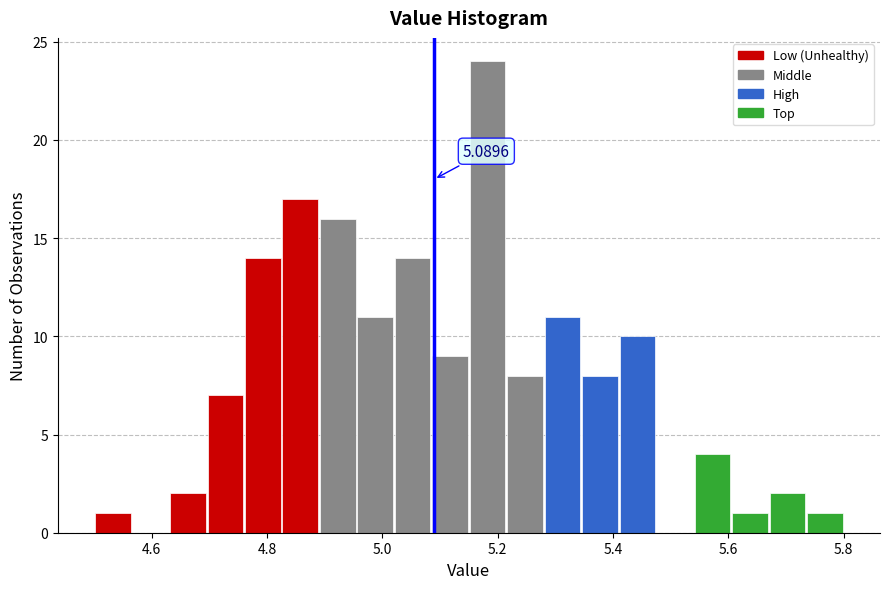

Around what value on the x-axis is the tallest bar? Give the approximate position of its centre, as read against the axis.

5.18